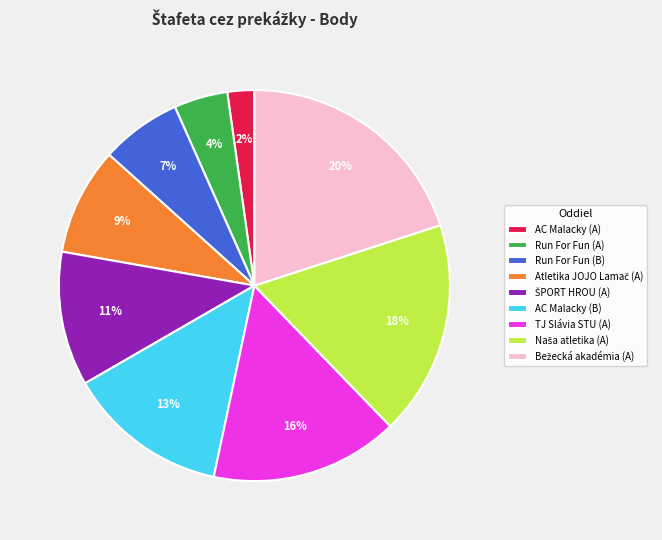

What is the smallest slice in the pie chart?

AC Malacky (A)